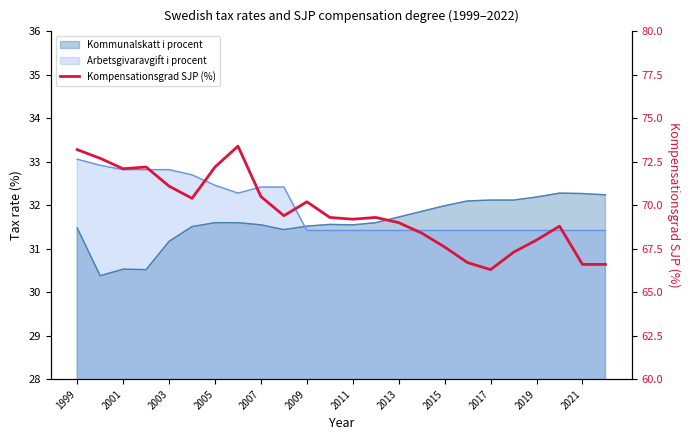

What is the value of the 7th point from the left?

72.2